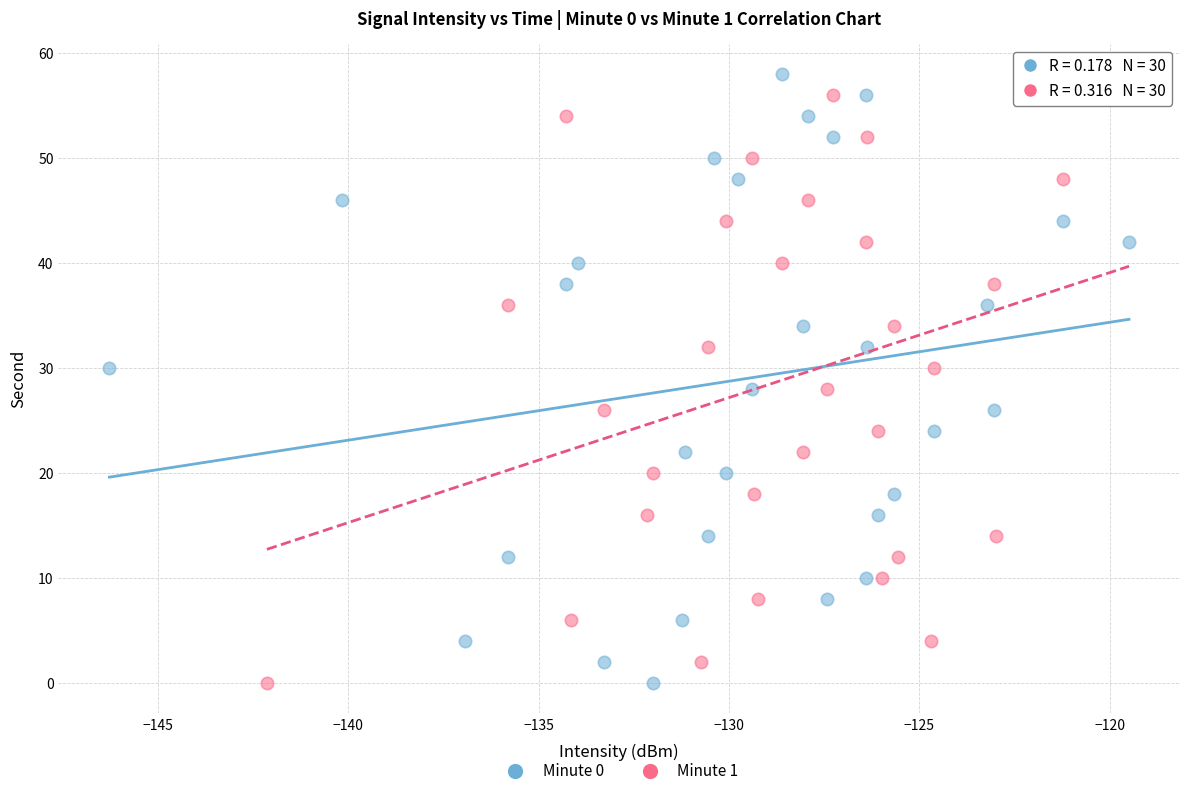

What are all the series names shown in the legend?

Minute 0, Minute 1